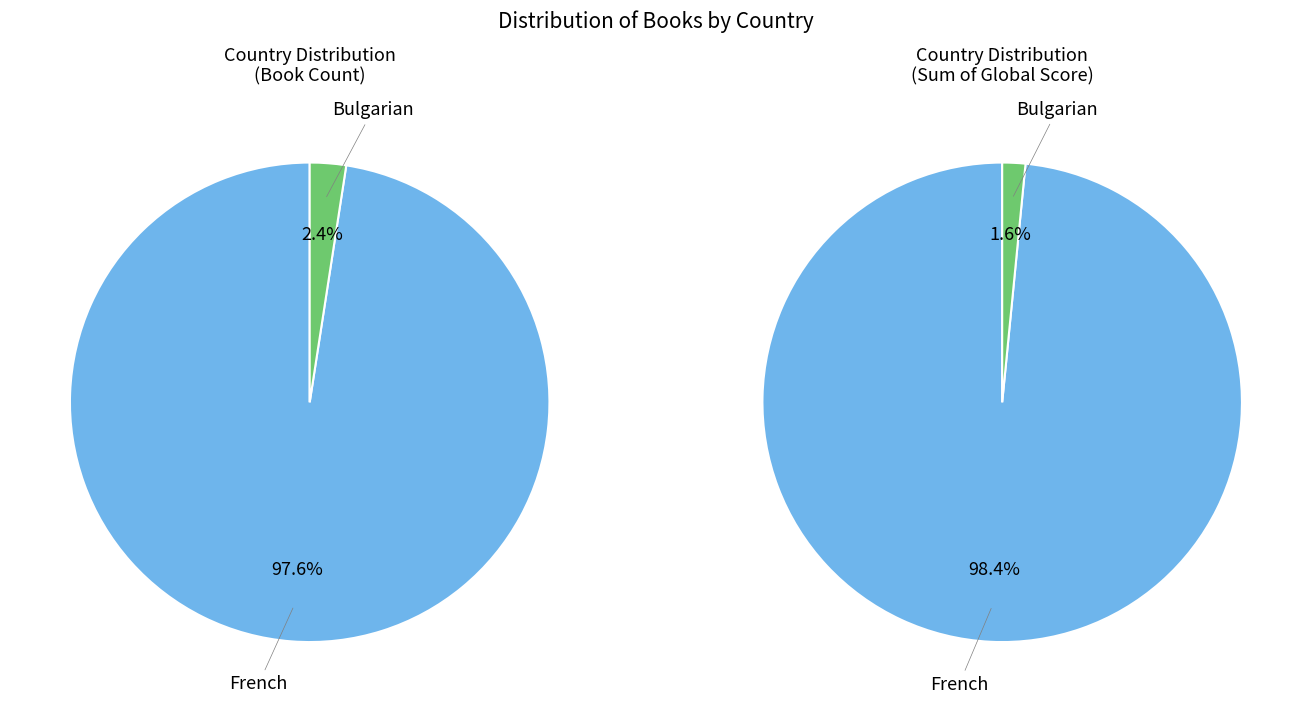

How many segments does this pie chart have?

2